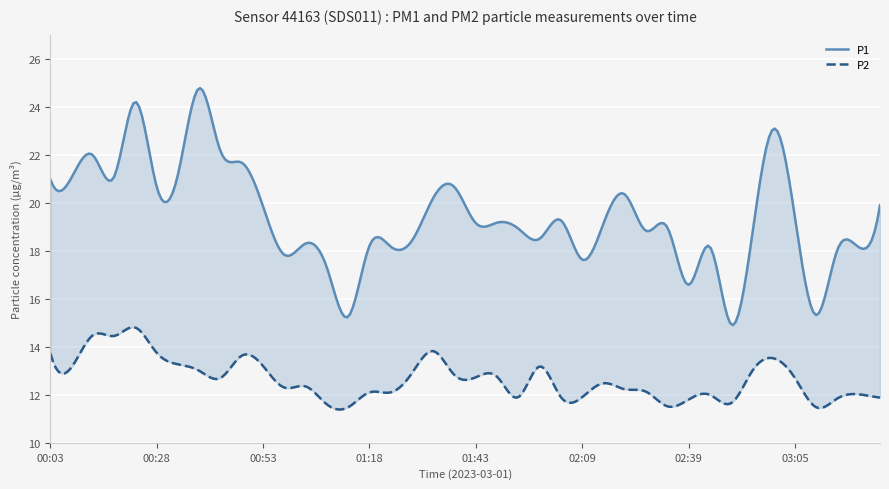

How many data points in P1 are less than 19?

19